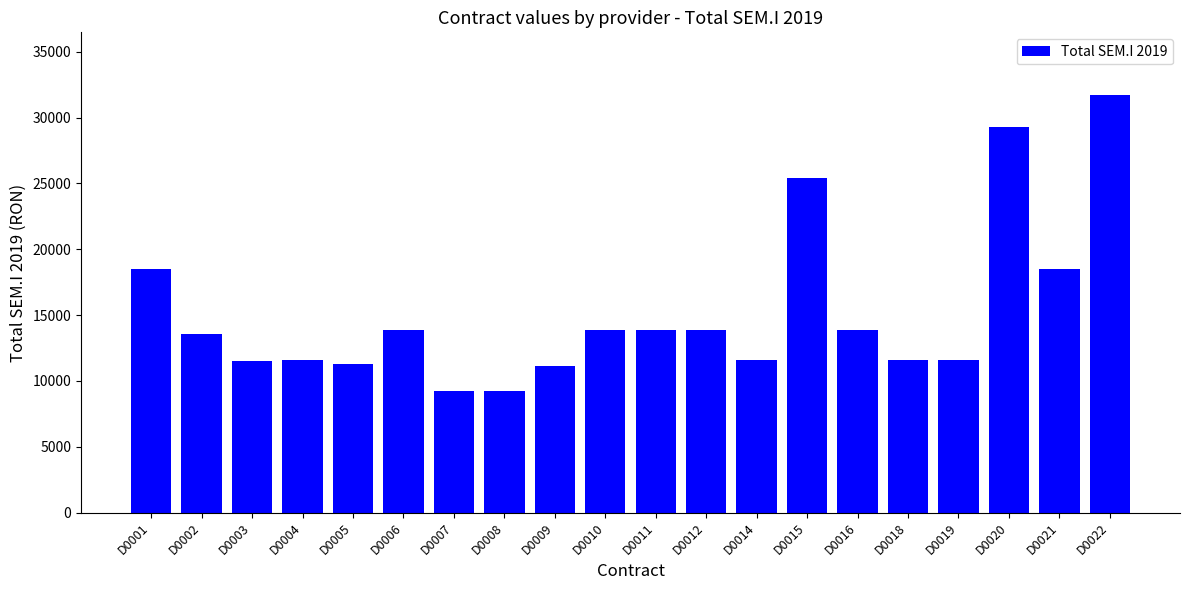

Read the value at D0022.

31718.4